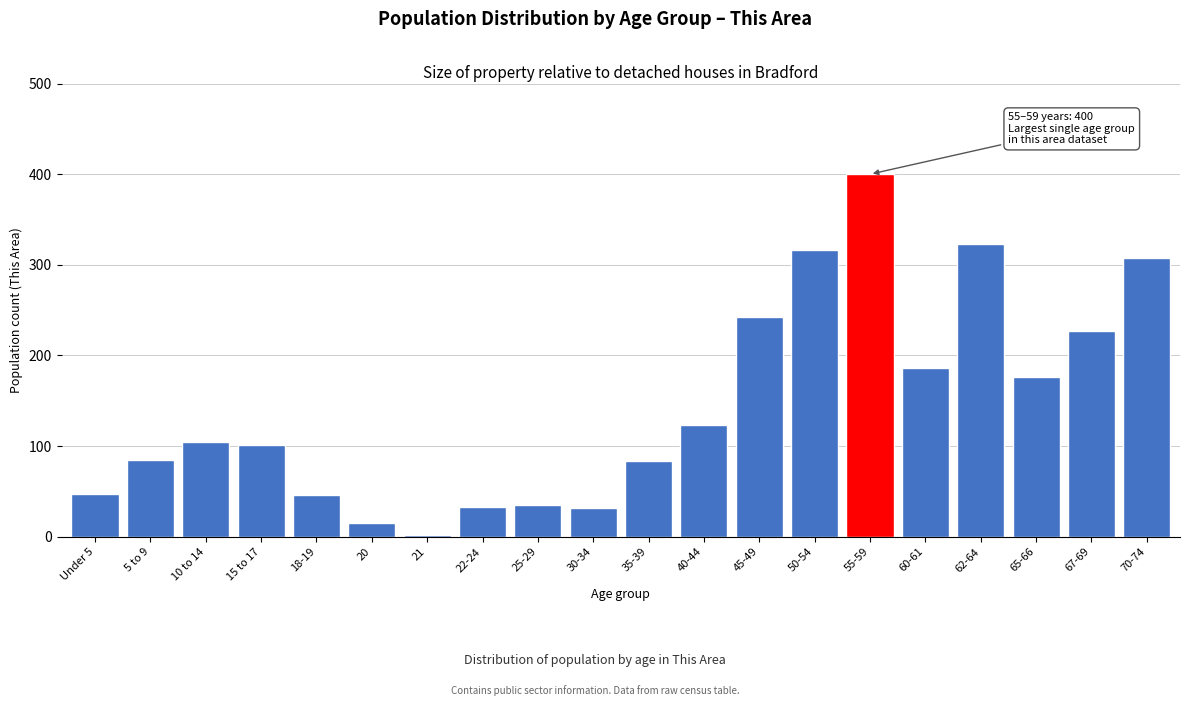

The chart shows a value of 104 at 10 to 14. True or false?

True